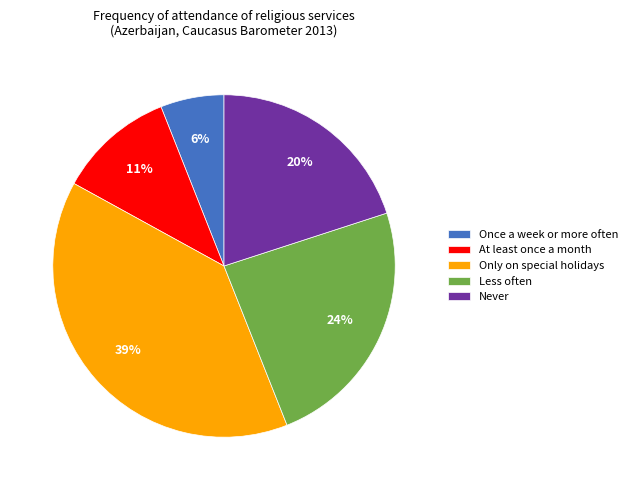

Which category has the smallest portion of the pie?

Once a week or more often